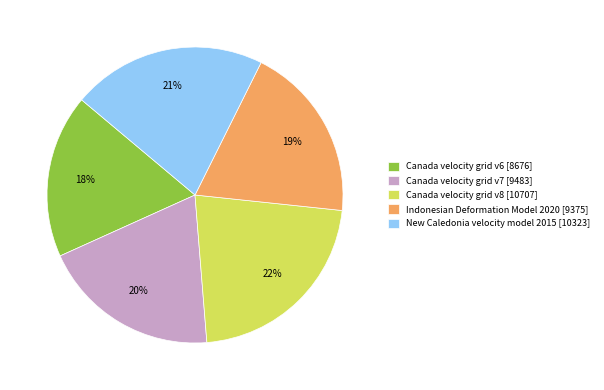

Is there any slice that represents more than half of the pie?

No